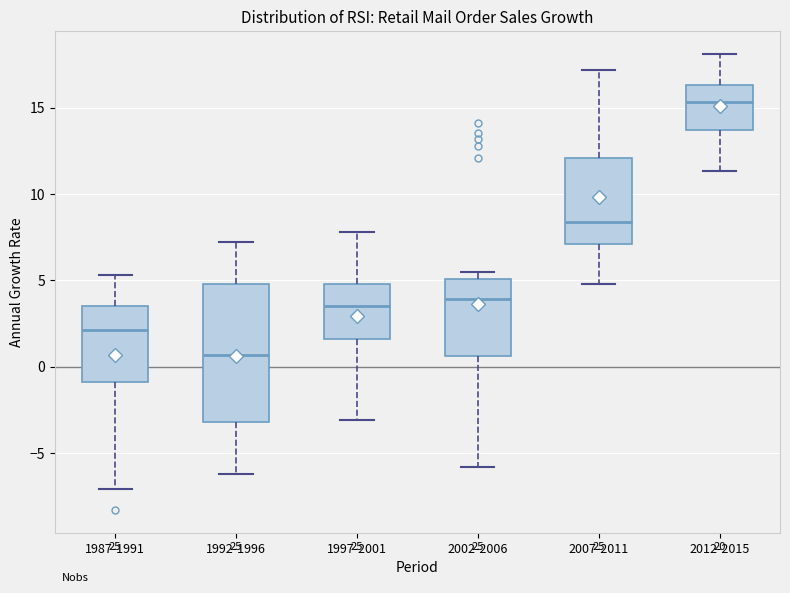

Reading left to right, read every box against the y-axis: the position of its median line, the range the box covers, and the ends of its whiskers. The values are not printed on the chart, so give them approximately, as read against the axis.

1987-1991: median 2.0, box -1.0 to 3.5, whiskers -7.0 to 5.5
1992-1996: median 0.5, box -3.0 to 5.0, whiskers -6.0 to 7.0
1997-2001: median 3.5, box 1.5 to 5.0, whiskers -3.0 to 8.0
2002-2006: median 4.0, box 0.5 to 5.0, whiskers -6.0 to 5.5
2007-2011: median 8.5, box 7.0 to 12.0, whiskers 5.0 to 17.0
2012-2015: median 15.5, box 13.5 to 16.5, whiskers 11.5 to 18.0